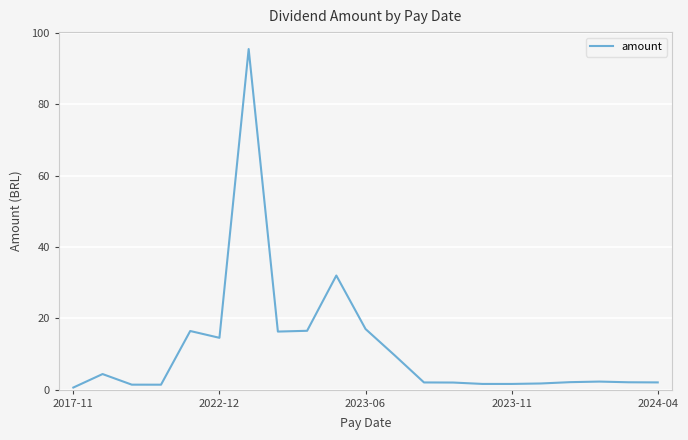

How many series are shown in this chart?

1